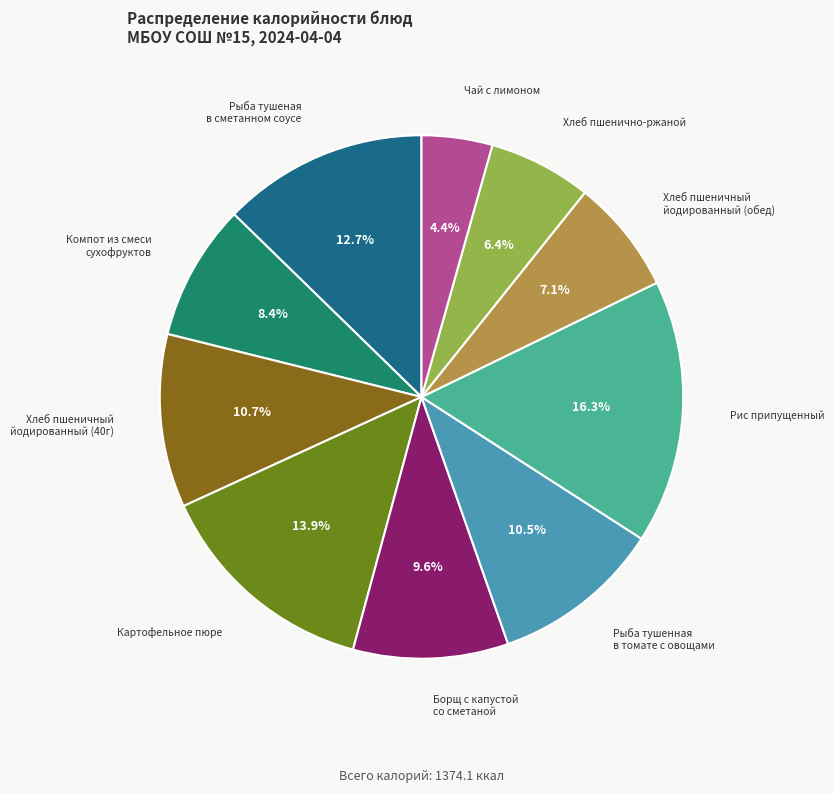

Between Компот из смеси сухофруктов and Картофельное пюре, which is larger?

Картофельное пюре